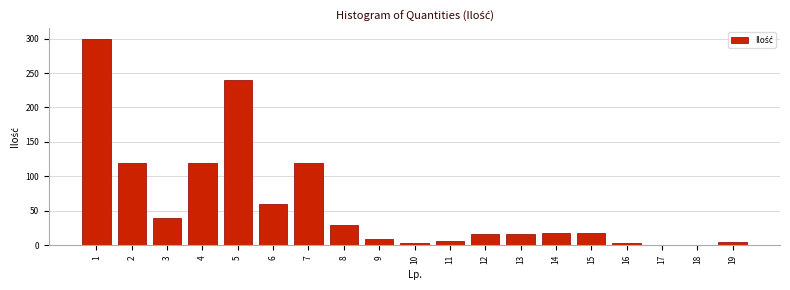

What is the maximum value shown in the chart?

300